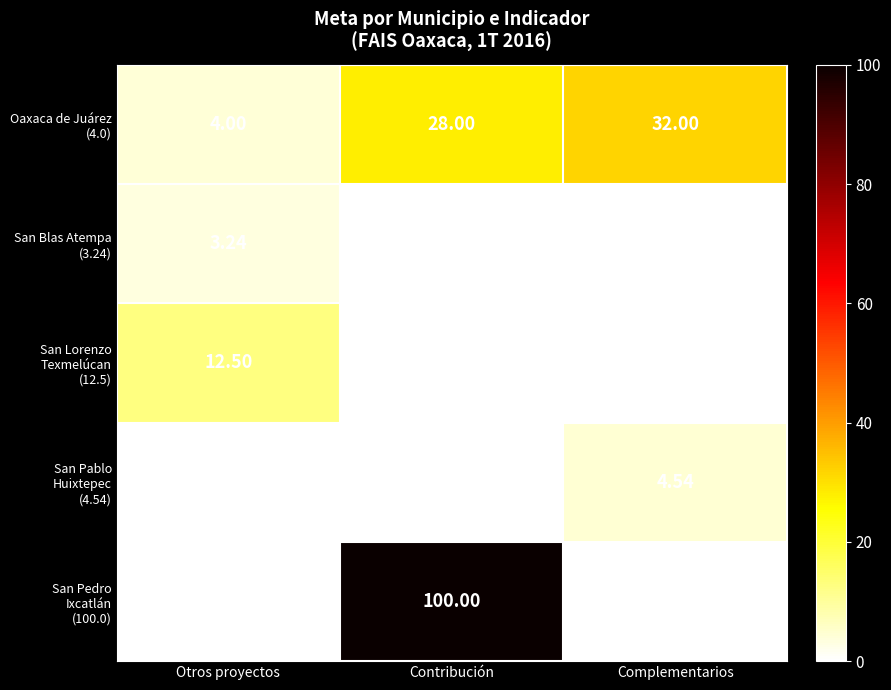

Count the number of data series in this chart.

5